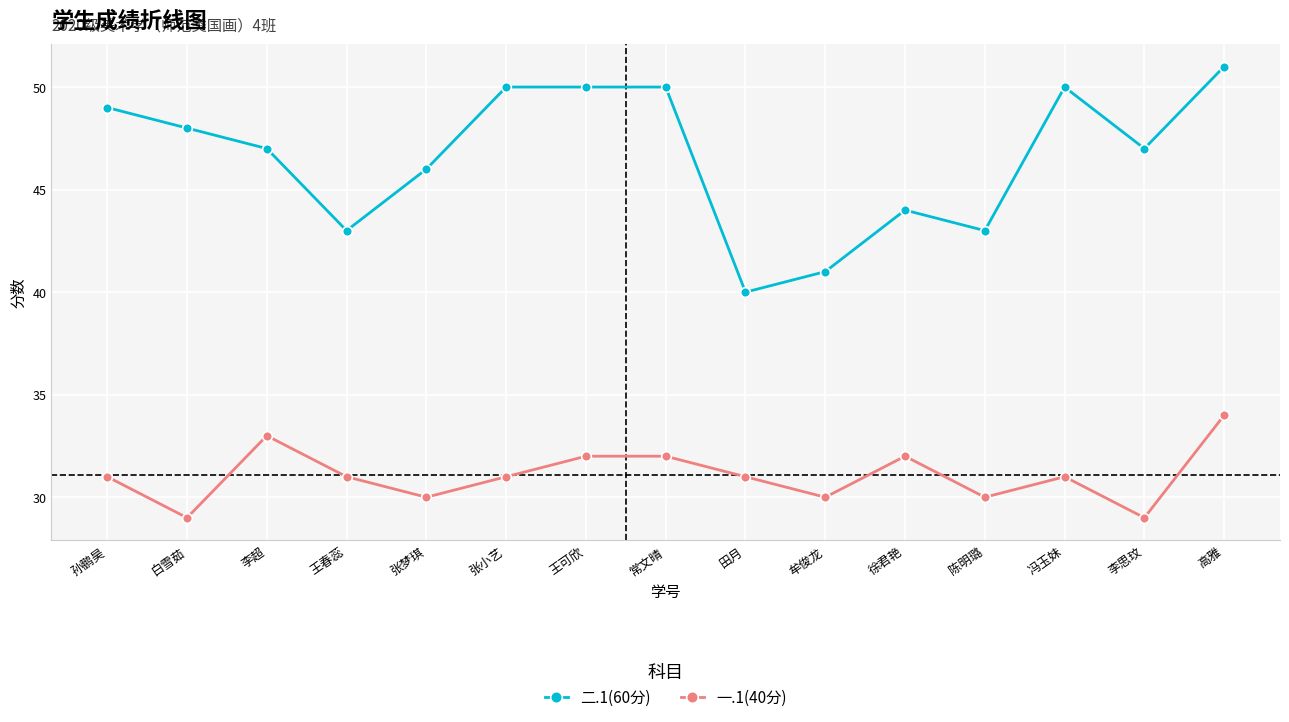

What are all the series names shown in the legend?

二.1(60分), 一.1(40分)